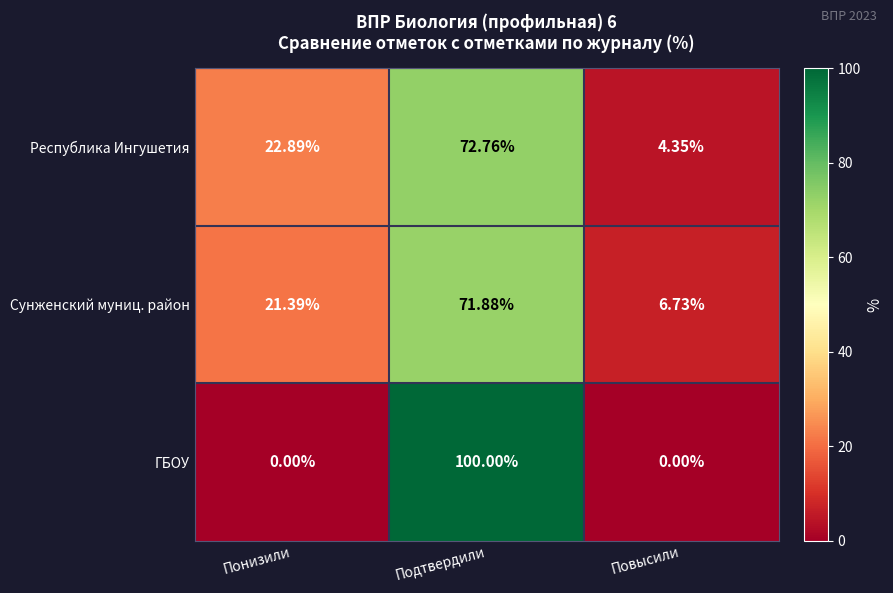

Which category has the highest value in the Сунженский муниц. район series?

Подтвердили